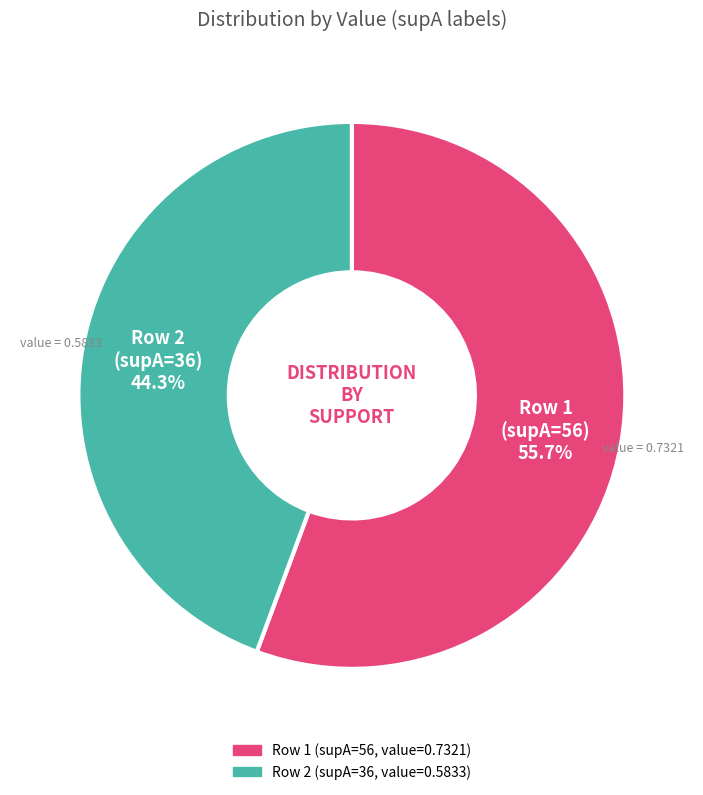

Is there any slice that represents more than half of the pie?

Yes